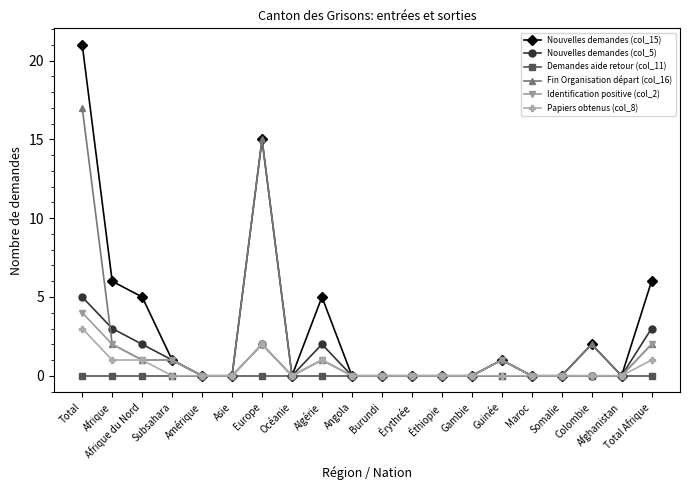

List the series in order of their peak value, highest first.

Nouvelles demandes (col_15), Fin Organisation départ (col_16), Nouvelles demandes (col_5), Identification positive (col_2), Papiers obtenus (col_8), Demandes aide retour (col_11)